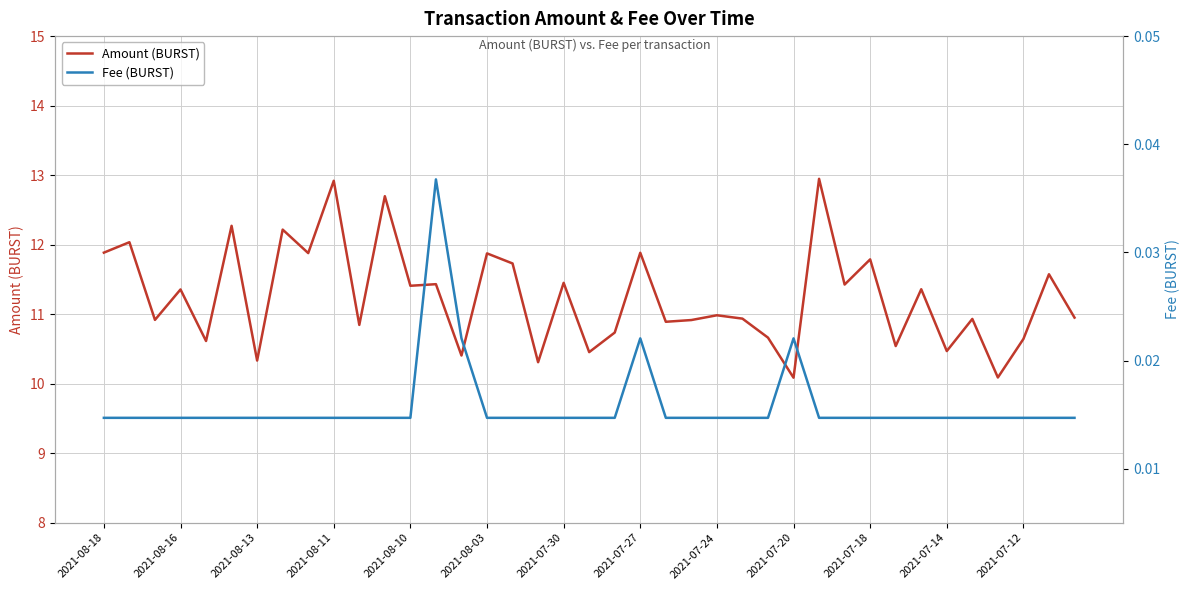

What is the minimum value for Amount (BURST)?

10.1